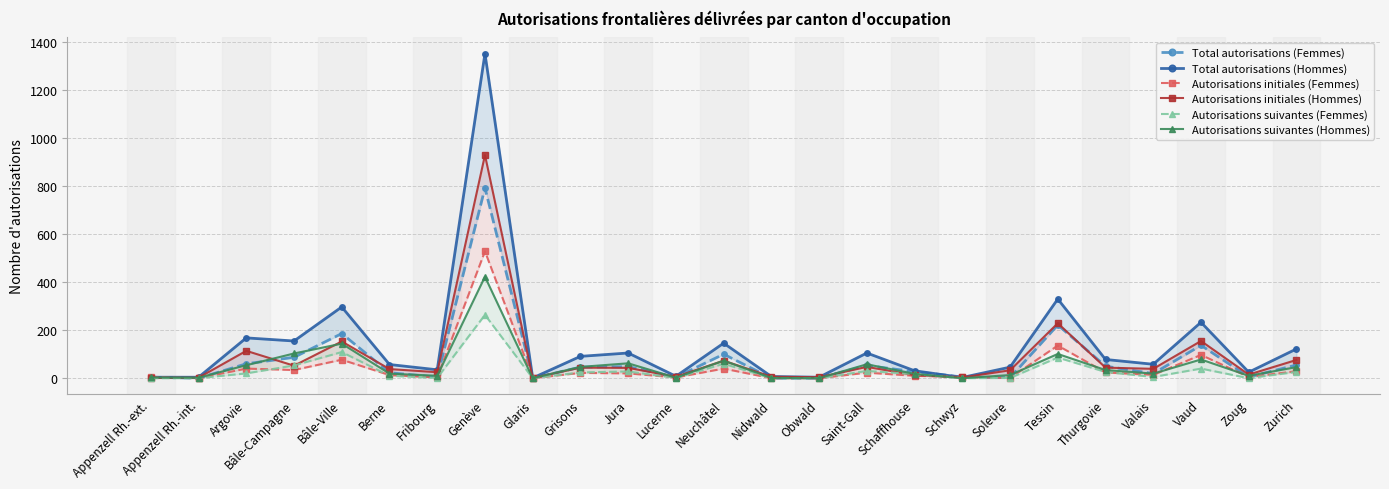

Reading left to right, extract all data points from this chart.

Total autorisations (Femmes): 4	0	60	87	186	23	4	793	0	46	48	4	100	0	0	53	27	5	2	222	50	19	137	5	55
Total autorisations (Hommes): 4	4	168	155	297	57	35	1353	1	91	105	8	146	7	4	105	31	3	46	330	78	58	233	25	122
Autorisations initiales (Femmes): 4	0	40	34	77	13	3	529	0	22	20	3	40	0	0	23	10	5	1	136	24	14	97	5	29
Autorisations initiales (Hommes): 1	2	114	52	153	38	25	930	1	44	43	6	73	6	4	47	13	3	33	229	44	39	155	15	76
Autorisations suivantes (Femmes): 0	0	20	53	109	10	1	264	0	24	28	1	60	0	0	30	17	0	1	86	26	5	40	0	26
Autorisations suivantes (Hommes): 3	2	54	103	144	19	10	423	0	47	62	2	73	1	0	58	18	0	13	101	34	19	78	10	46